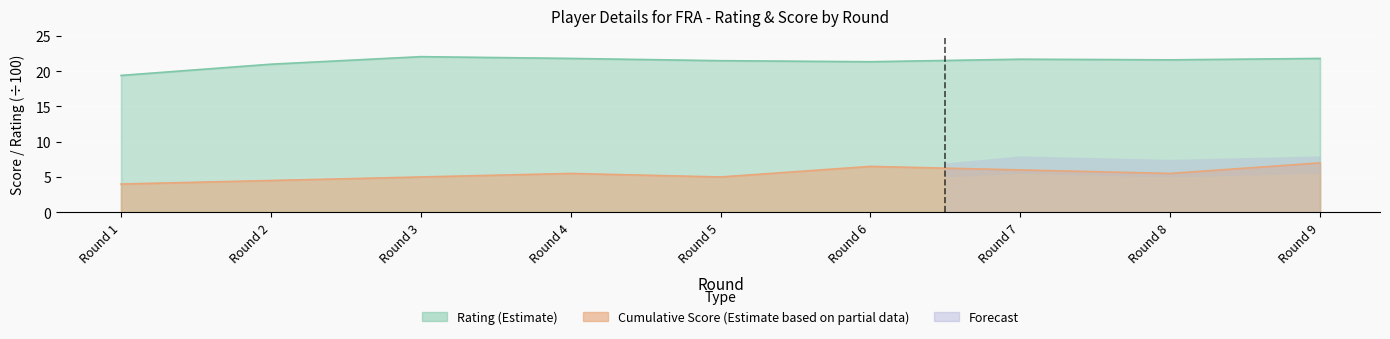

In Cumulative Score (Estimate based on partial data), how many points are lower than both neighbors (excluding endpoints)?

2